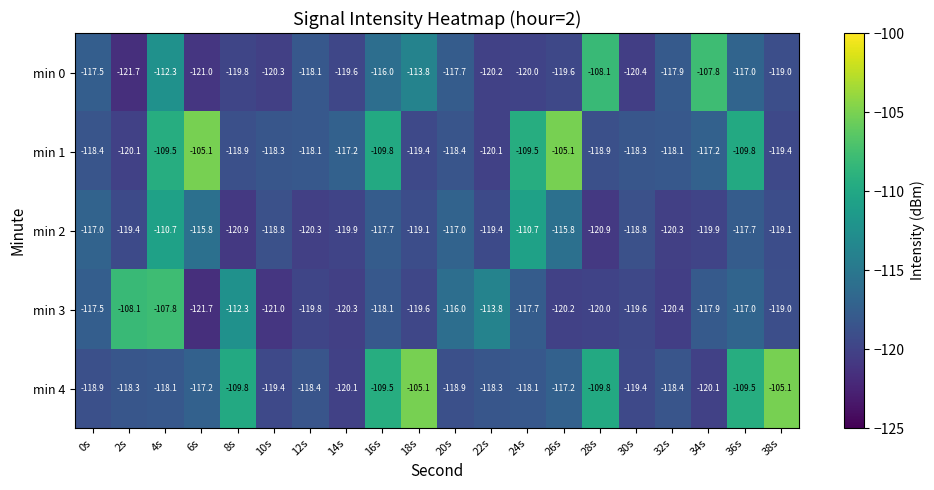

What is the approximate value of min 3 at 12s?

-119.8